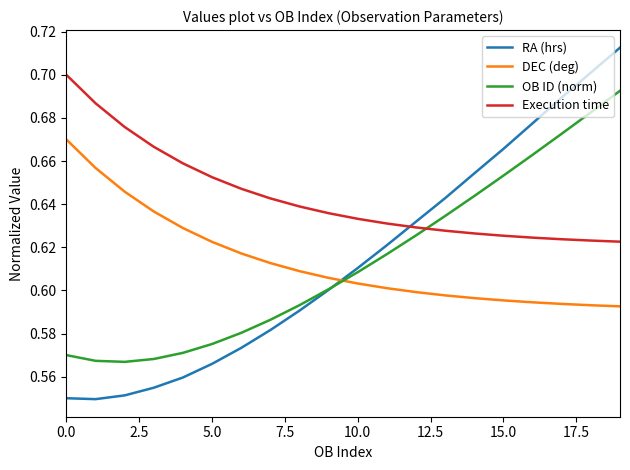

Which series has the largest total across all categories?

Execution time